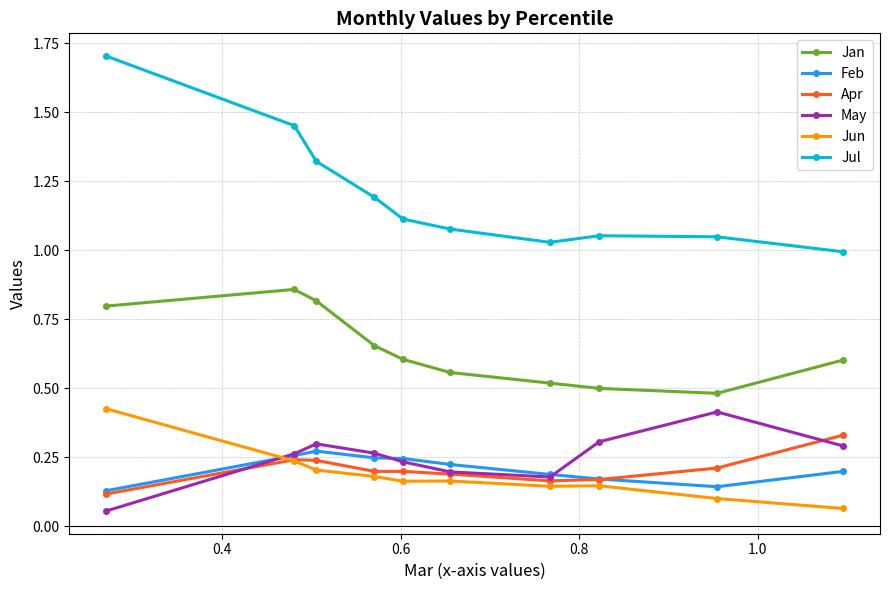

True or false: Jun and Feb cross at least once.

True